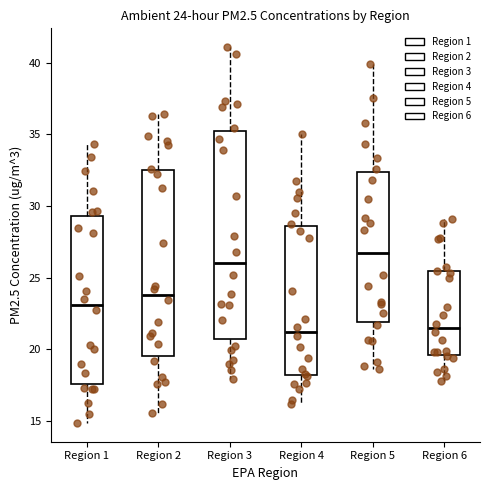

Which box has the highest median line?

Region 5